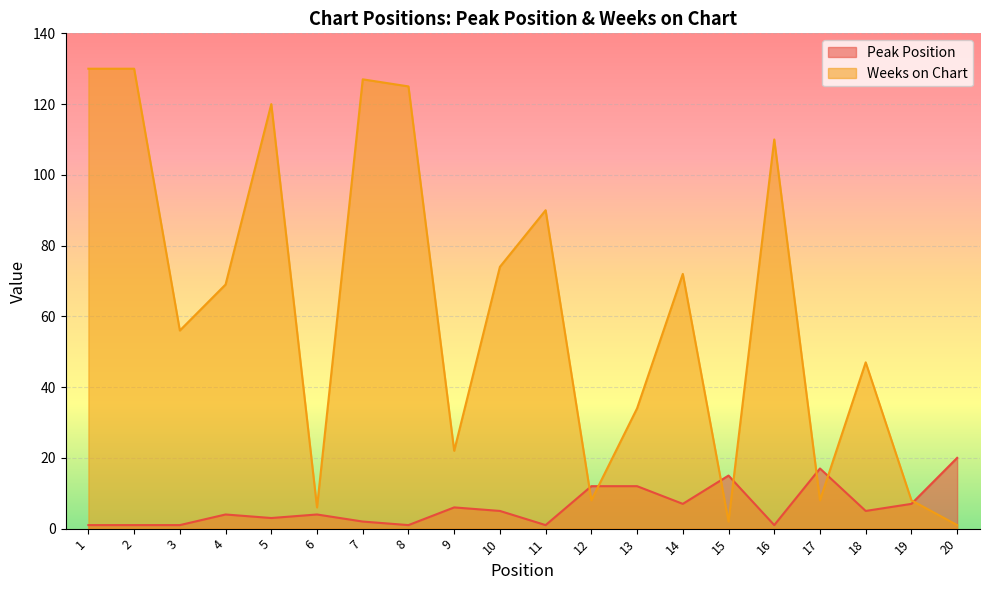

Does the chart display data point markers on the line(s)?

No